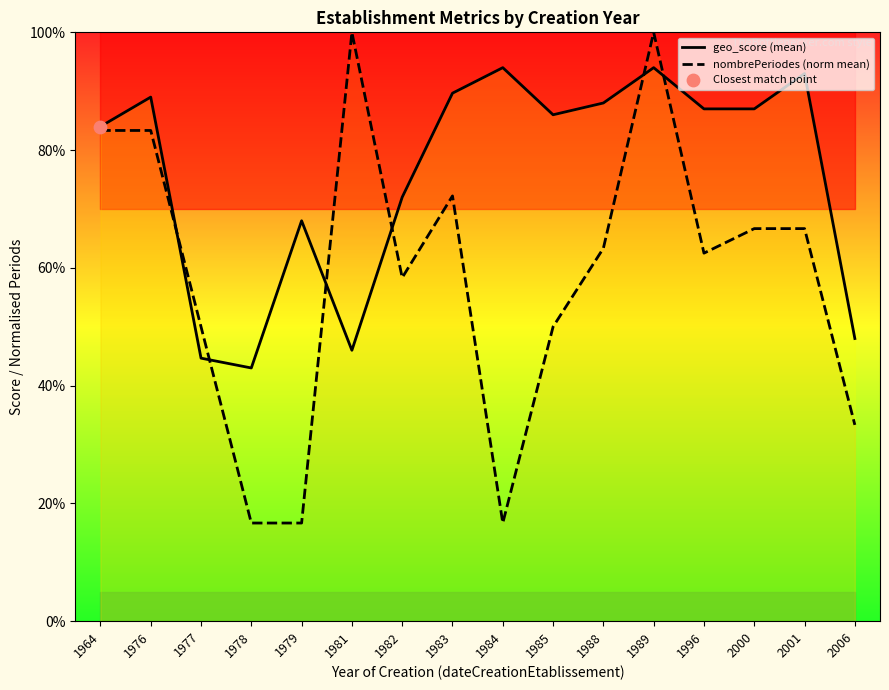

What is the total value across all series at 1989?

1.9